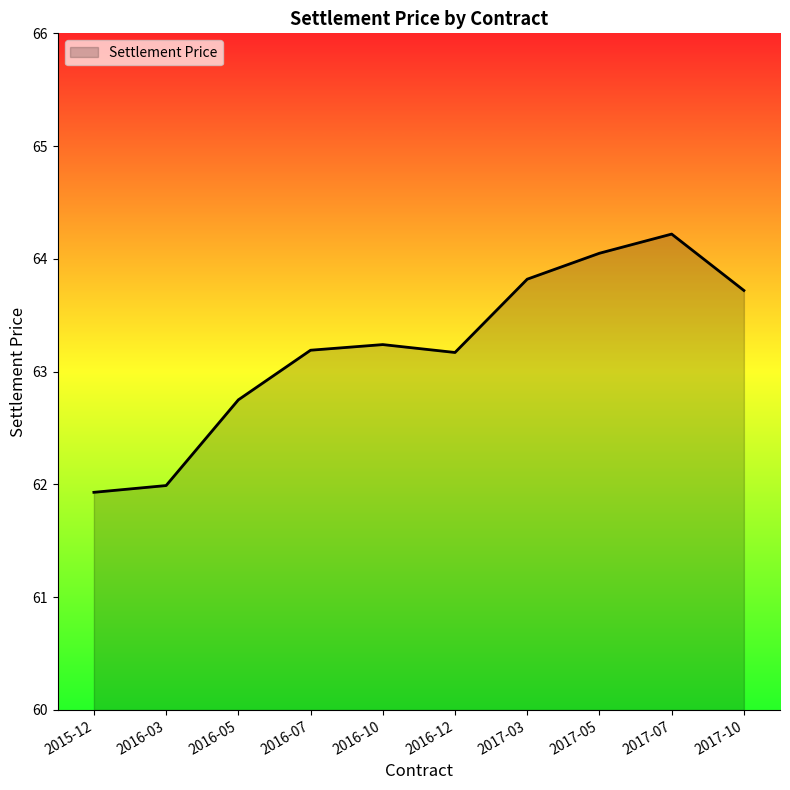

What position from the left is 2016-07?

4